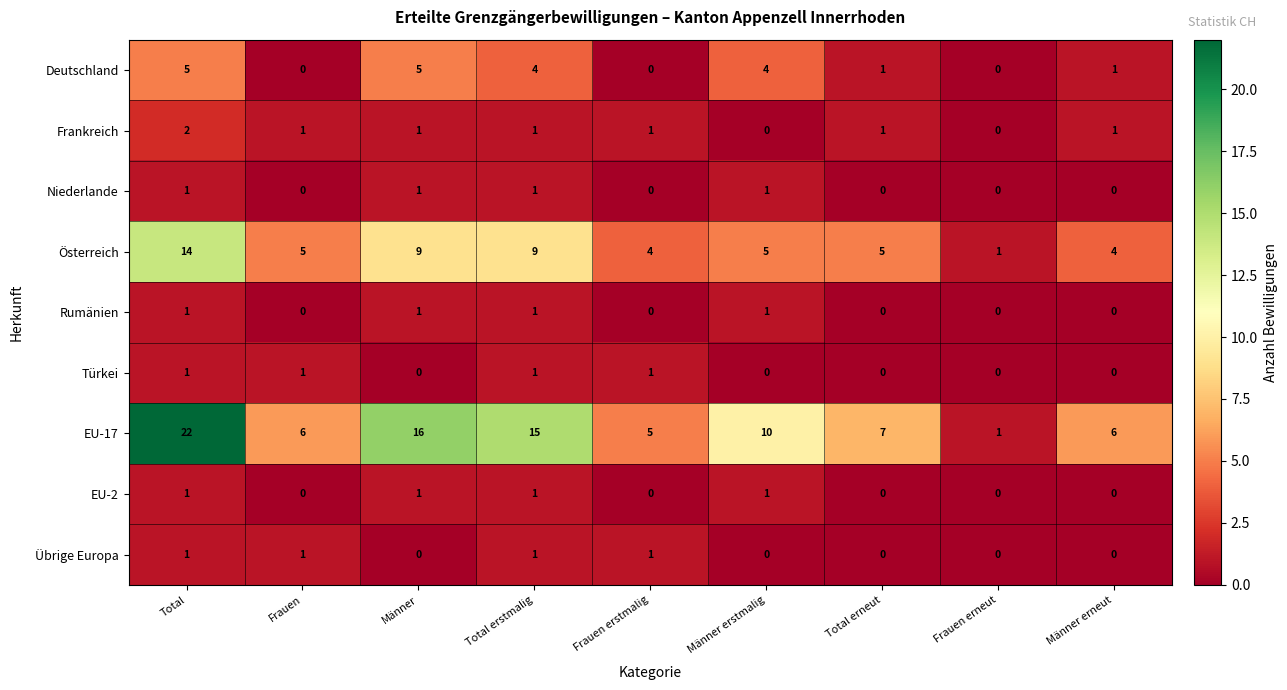

Count the number of categories in the chart.

9